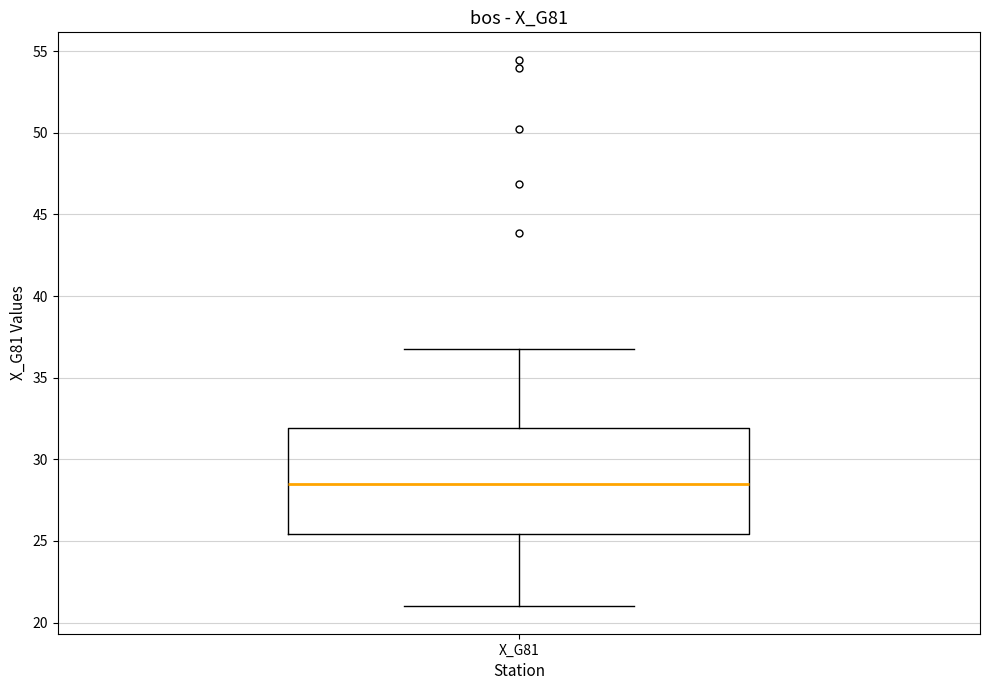

Transcribe this box plot: give where the median line is, the range the box spans, and where the two whiskers end, as read against the y-axis. The values are not printed on the chart, so give them approximately, as read against the axis.

median 28.5, box 25.5 to 32.0, whiskers 21.0 to 36.5